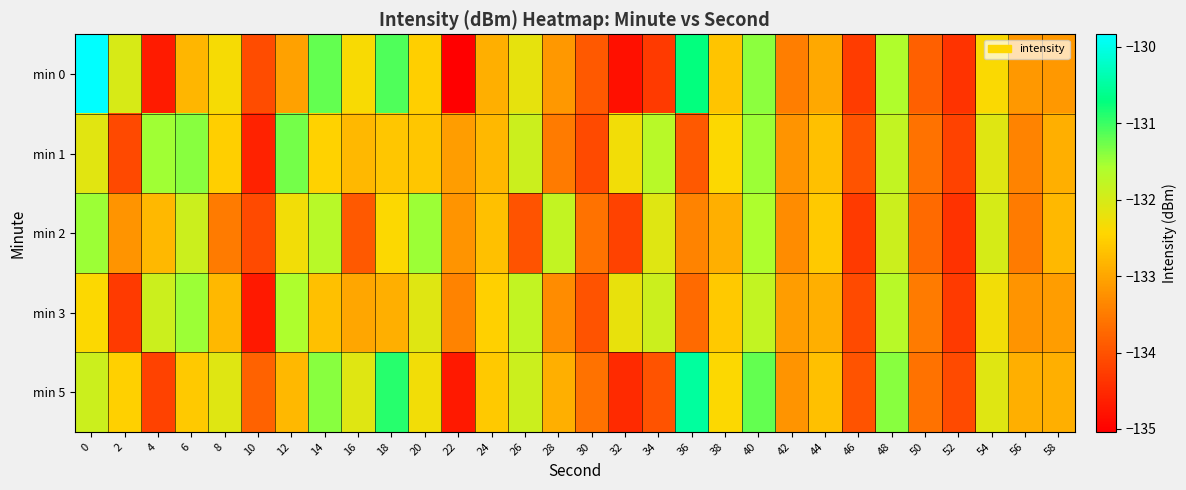

Which series changed the most between 14 and 38?

min 0